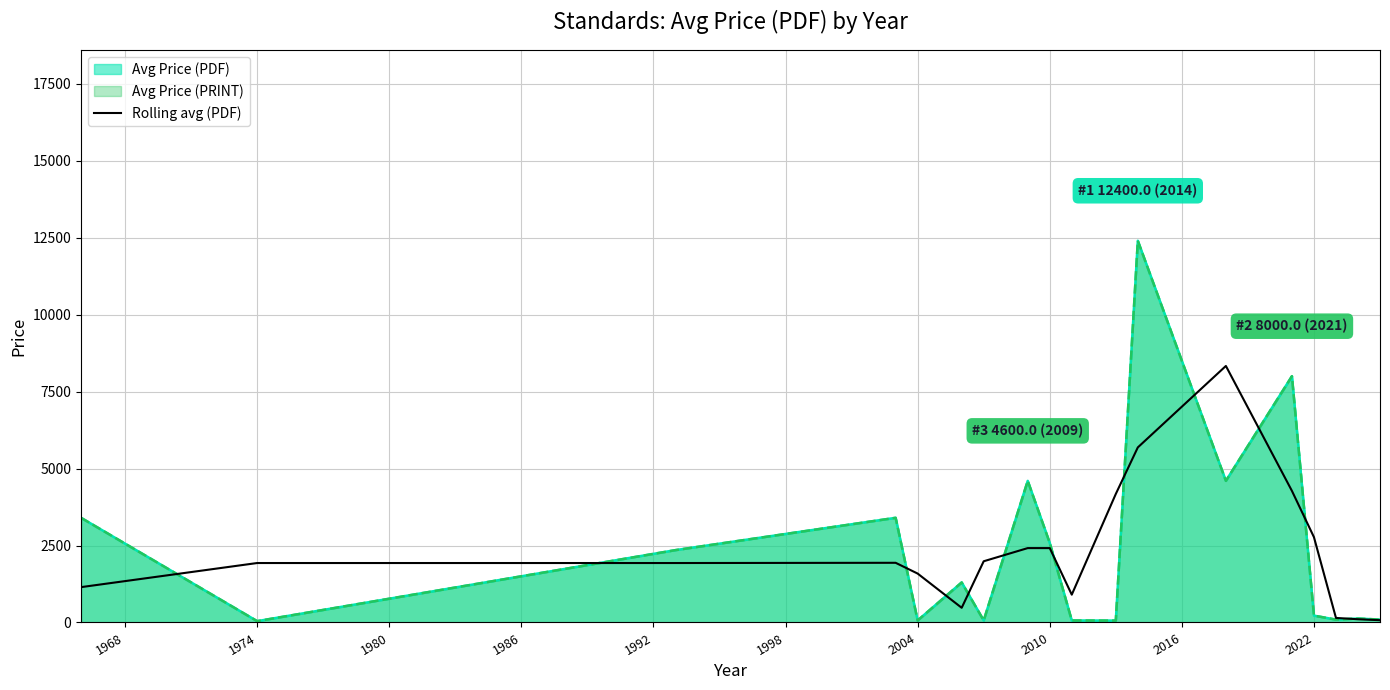

What is the sum of all values?

42302.4